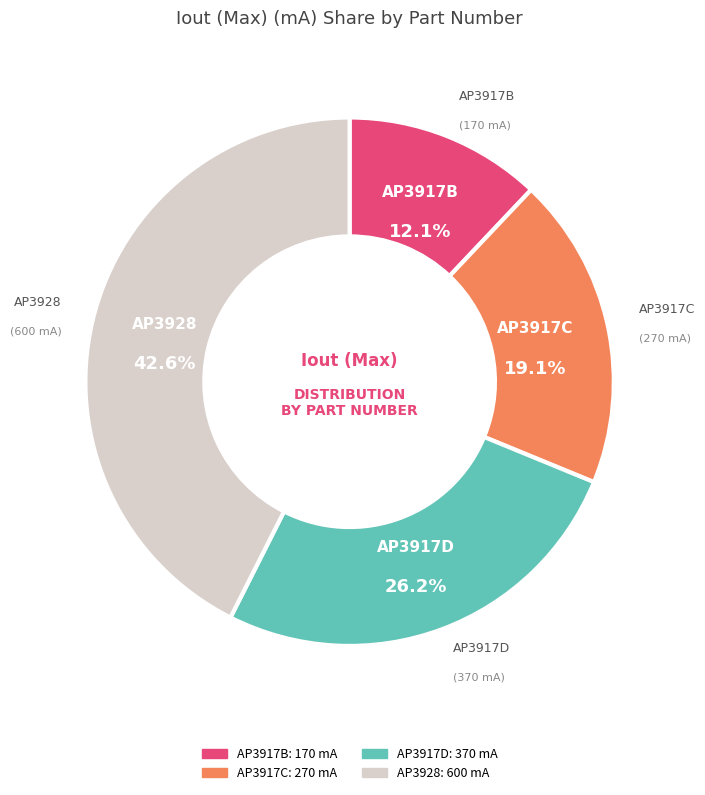

What percentage do AP3917C and AP3917B together represent?

31.2%